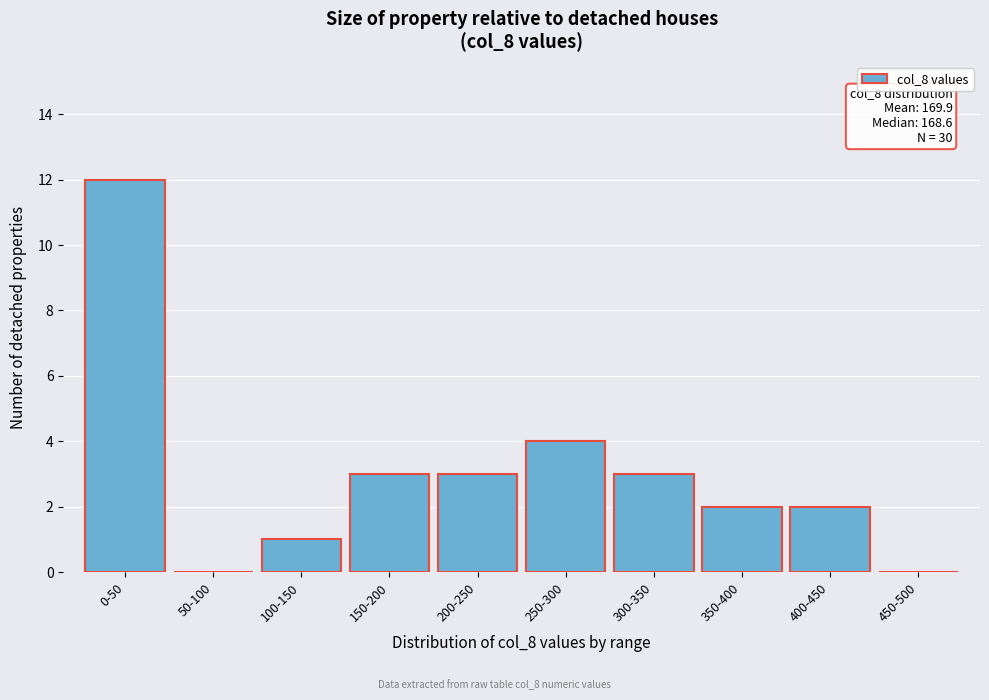

Reading left to right, extract all data points from this chart.

0-50=12	50-100=0	100-150=1	150-200=3	200-250=3	250-300=4	300-350=3	350-400=2	400-450=2	450-500=0